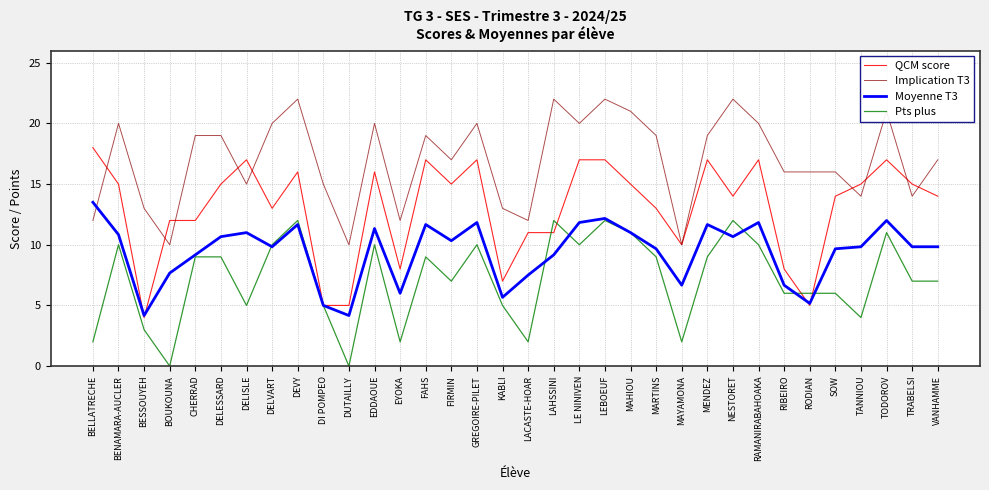

Which series has the largest range (max minus min)?

QCM score